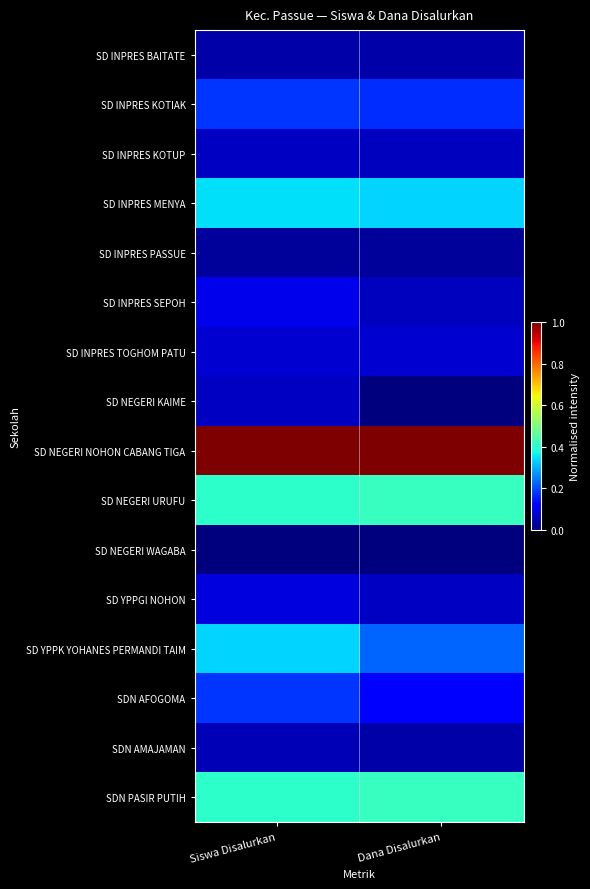

Rank the series at Siswa Disalurkan from lowest to highest value.

SD NEGERI WAGABA, SD INPRES PASSUE, SD INPRES BAITATE, SDN AMAJAMAN, SD INPRES KOTUP, SD NEGERI KAIME, SD INPRES TOGHOM PATU, SD YPPGI NOHON, SD INPRES SEPOH, SD INPRES KOTIAK, SDN AFOGOMA, SD YPPK YOHANES PERMANDI TAIM, SD INPRES MENYA, SD NEGERI URUFU, SDN PASIR PUTIH, SD NEGERI NOHON CABANG TIGA